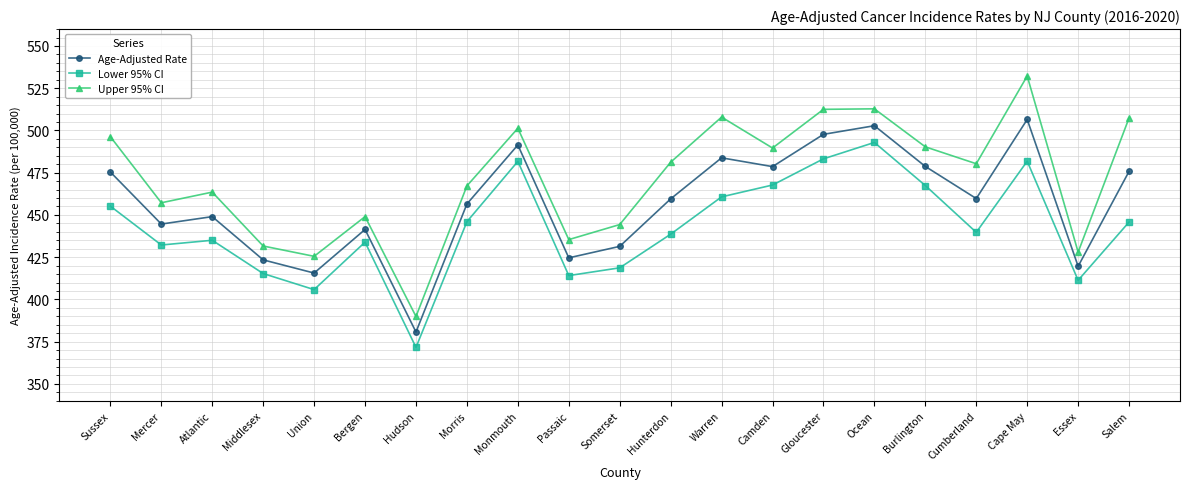

Does the chart display data point markers on the line(s)?

Yes